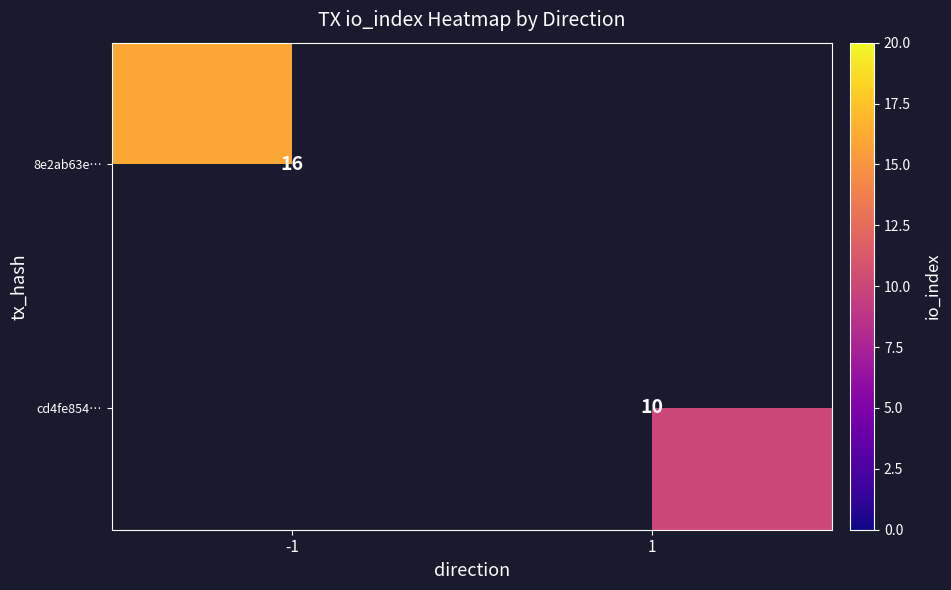

Which category has the highest value across all series?

-1